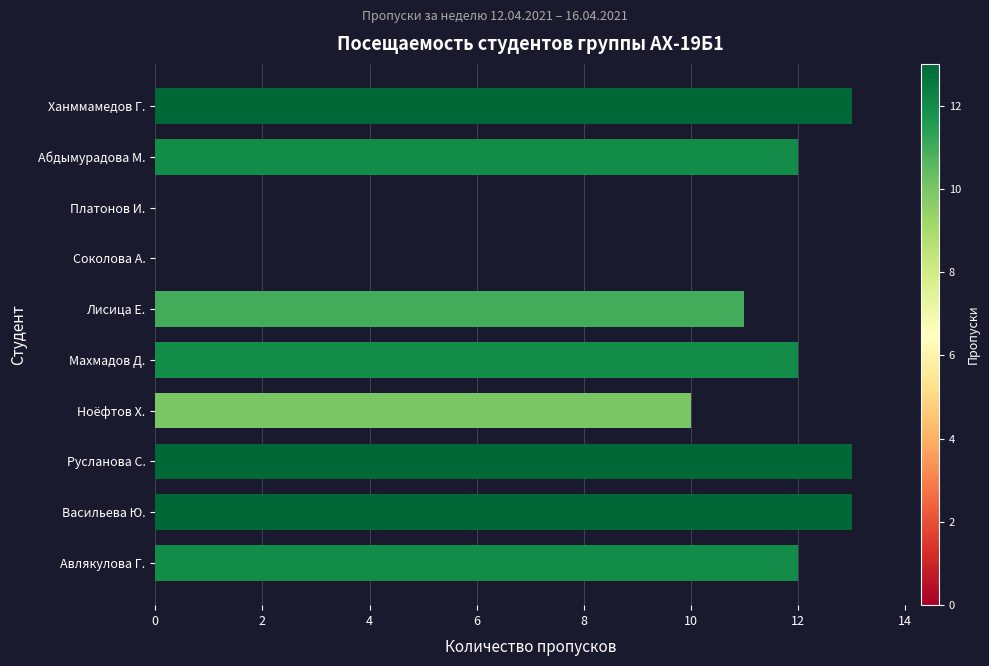

True or false: the data shows 4 at Русланова С..

False